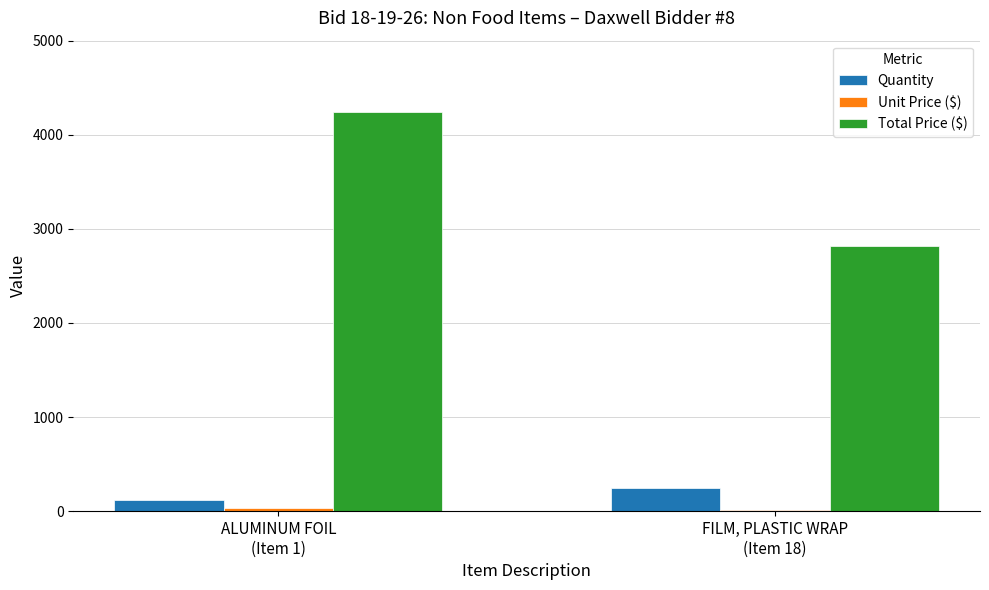

What is the sum of the Quantity values at ALUMINUM FOIL
(Item 1) and FILM, PLASTIC WRAP
(Item 18)?

370.0